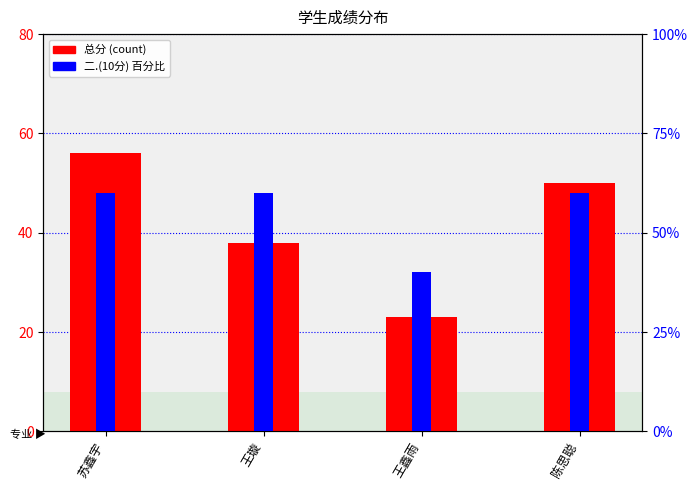

At which label does 总分 reach its minimum?

王鑫雨